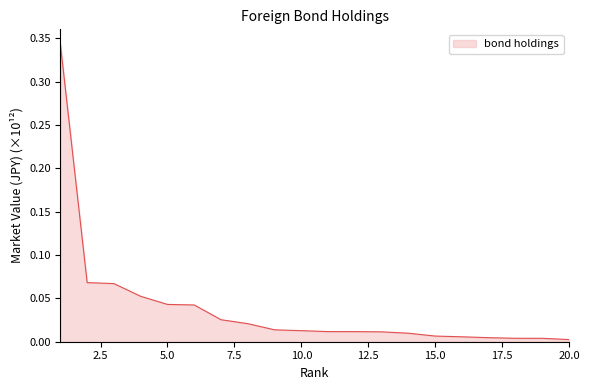

Where is the data nearest to the value 0?

20